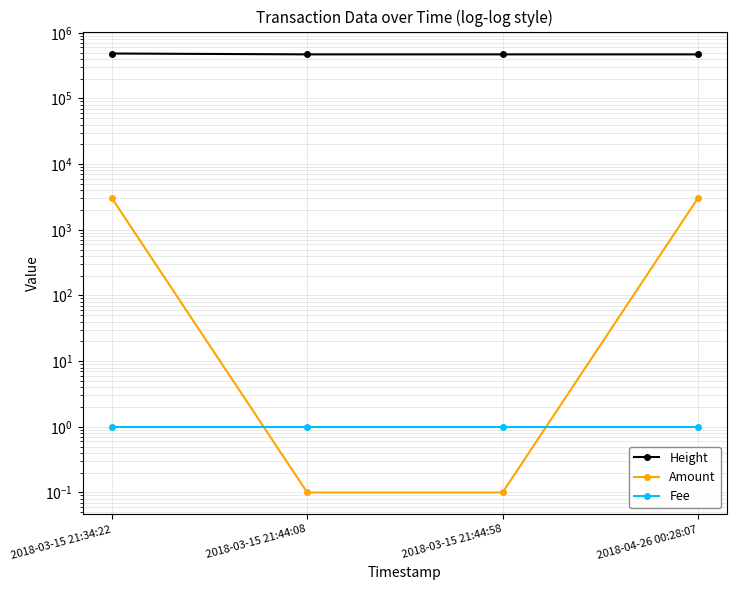

What position from the right is 2018-03-15 21:34:22?

4